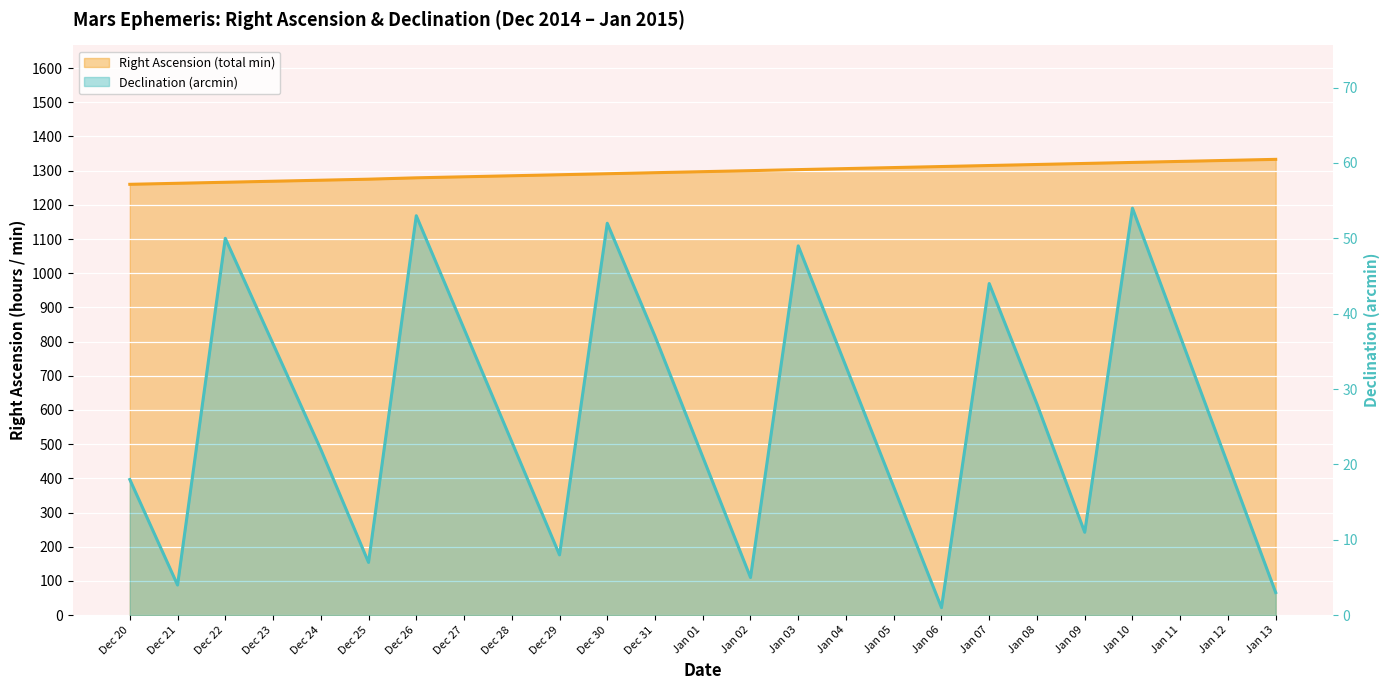

True or false: Dec deg abs has more than 0 interior local peaks.

False